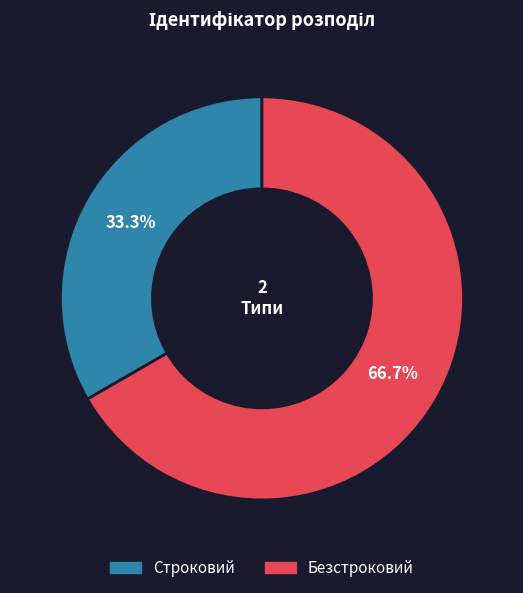

To the nearest percent, what is the difference between the Строковий and Безстроковий slice percentages?

33%